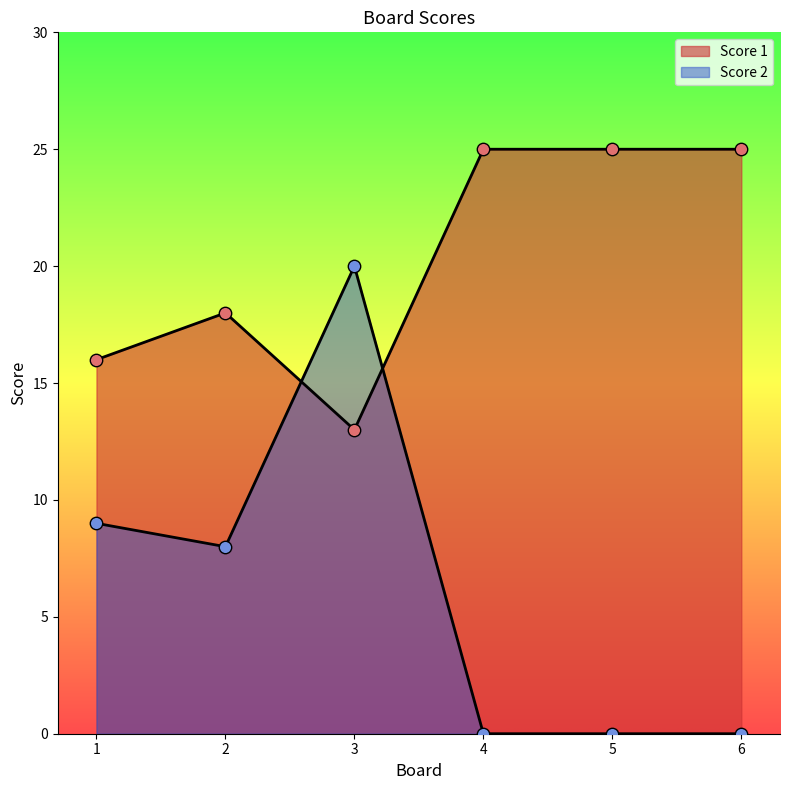

What is the total value across all series at 5?

25